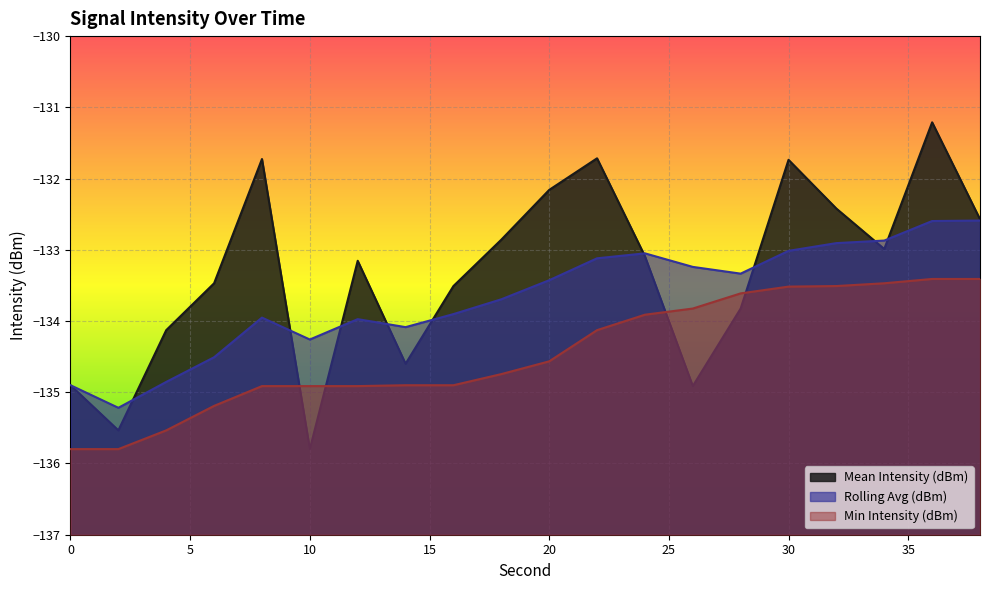

What are all the series names shown in the legend?

Mean Intensity (dBm), Rolling Avg (dBm), Min Intensity (dBm)